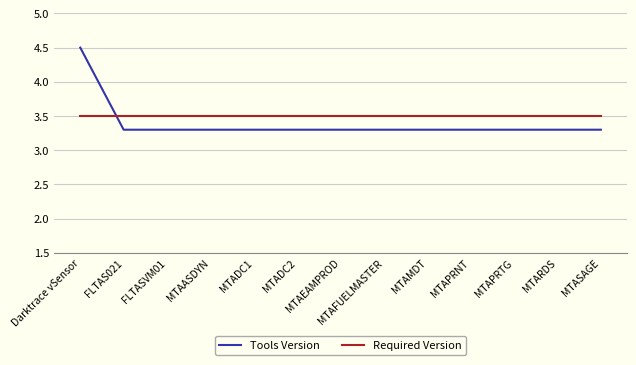

What is the highest value of the Required Version series?

3.5